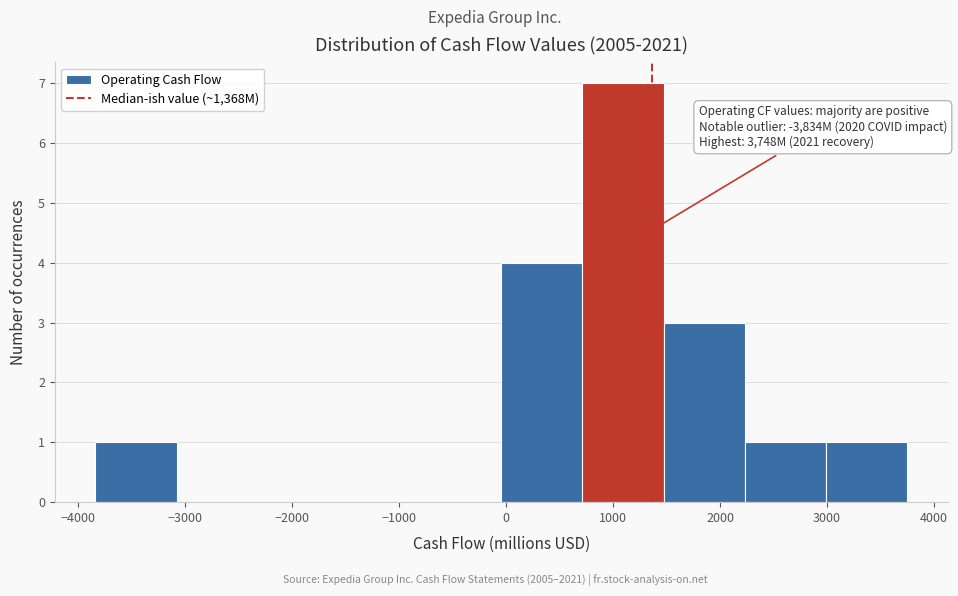

Over which range of the x-axis is the bar tallest?

700 to 1500